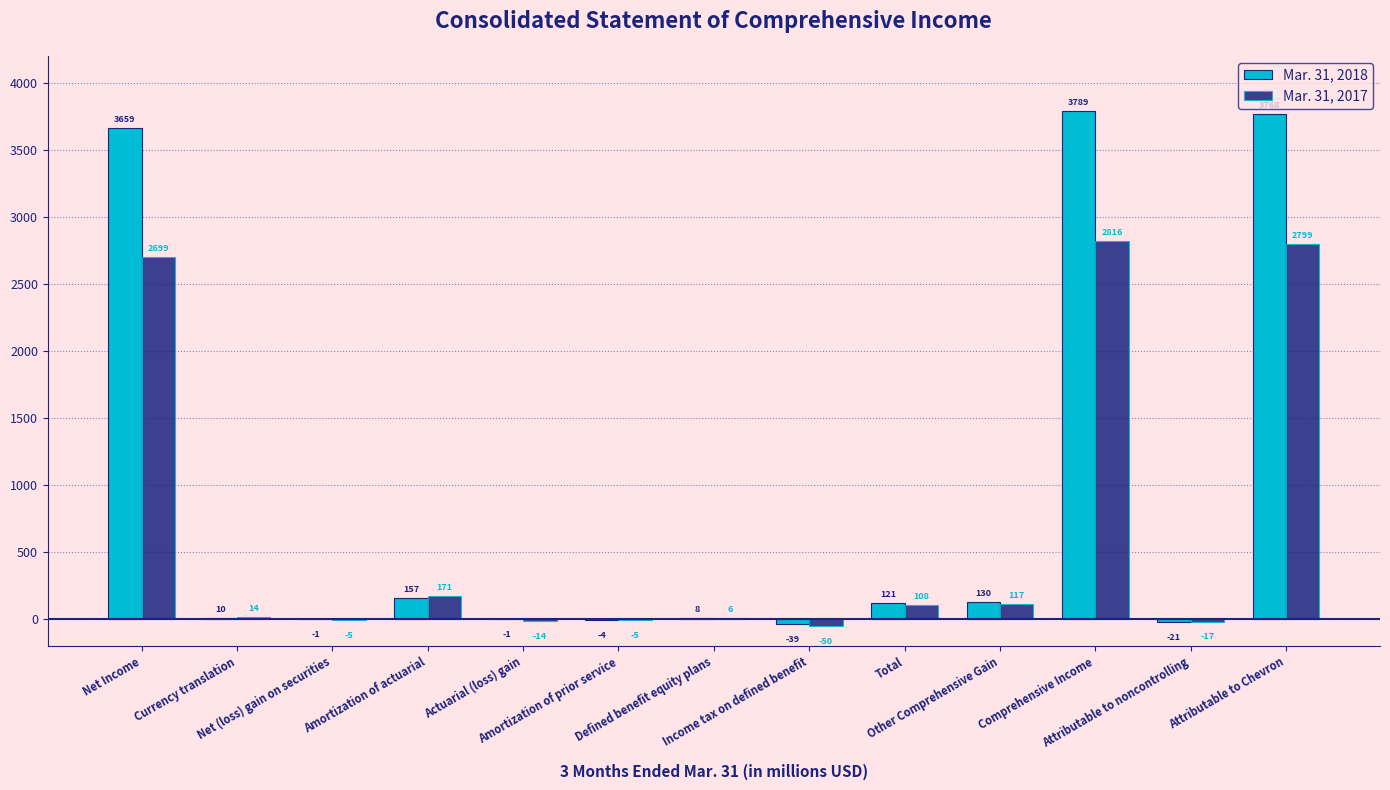

Which series has the largest total across all categories?

Mar. 31, 2018